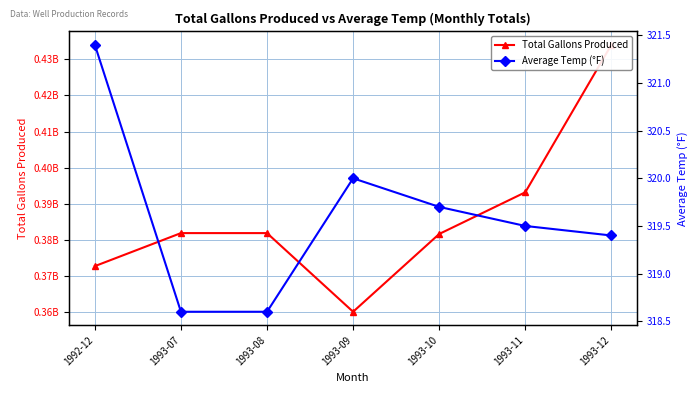

At which category does the chart reach its peak across all series?

1993-12